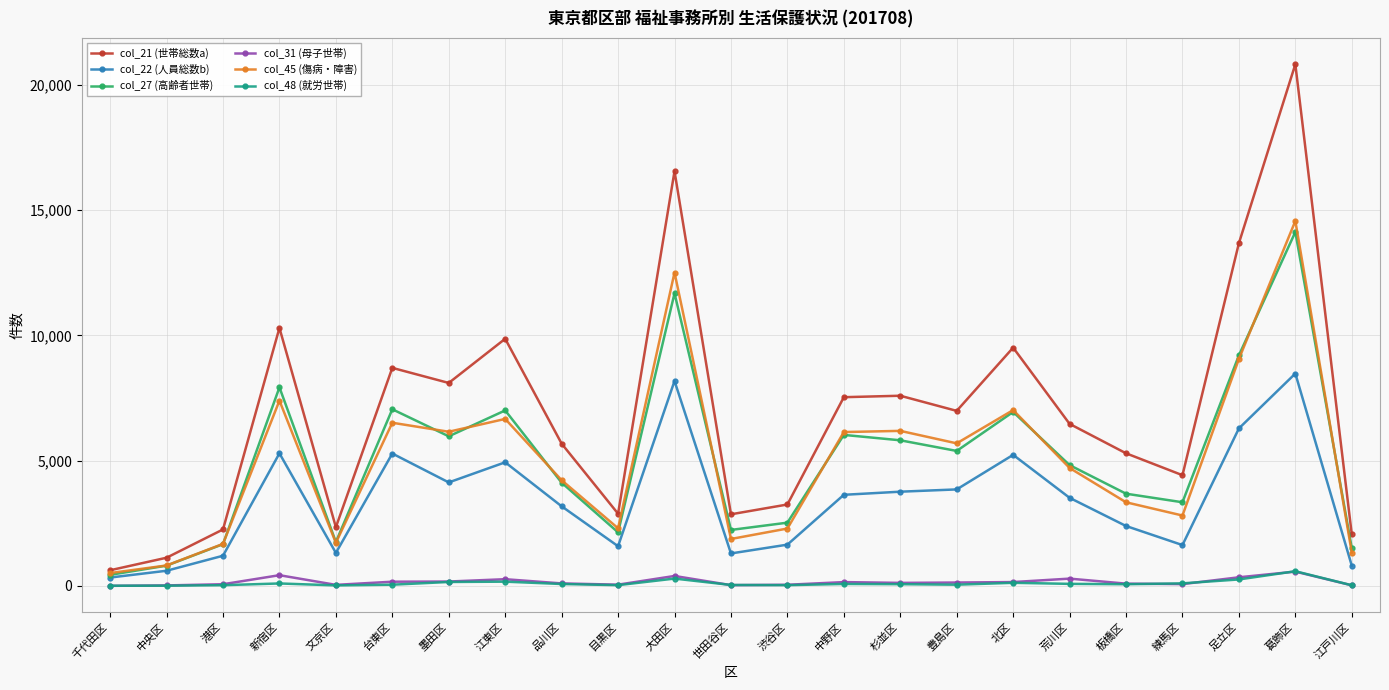

Which series has the widest spread of values?

col_21 (世帯総数a)